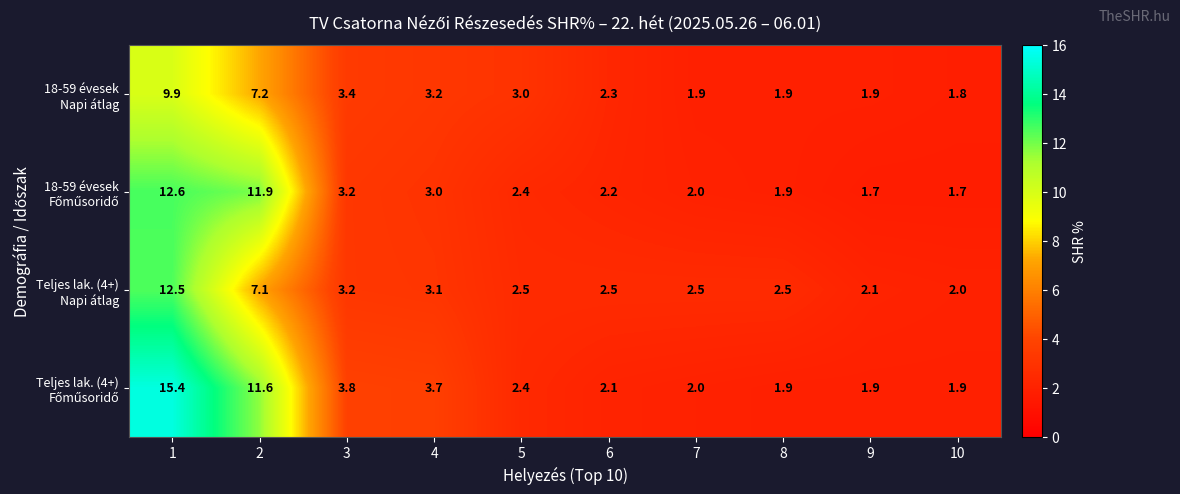

What is the maximum value shown in the chart?

15.4